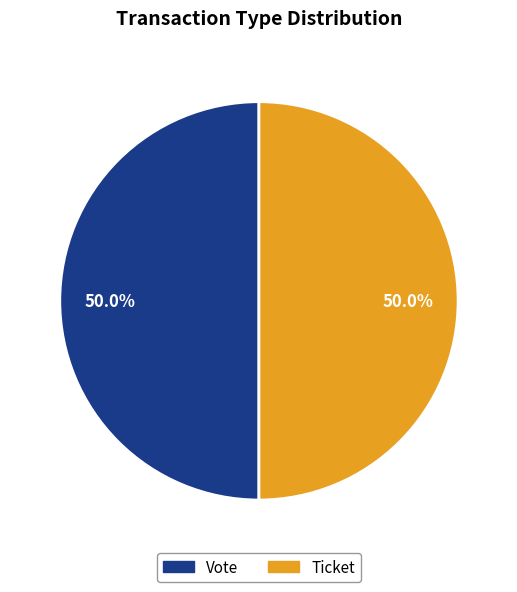

Is the sum of Ticket and Vote greater than half?

Yes